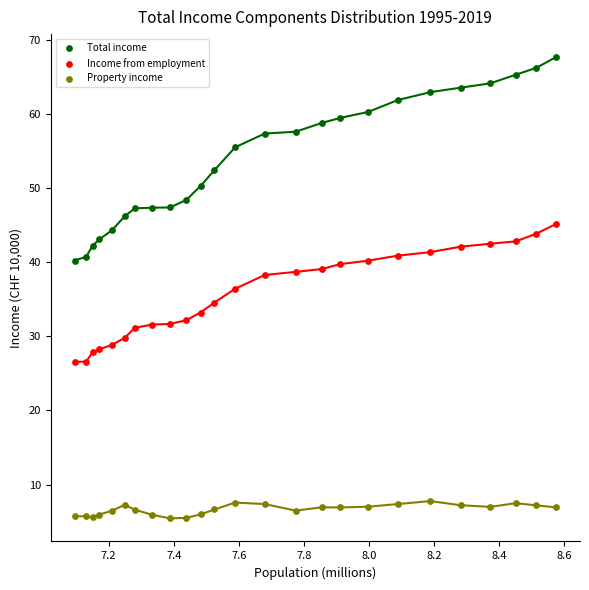

Across all data points, what is the range of Y values (max minus min)?

62.2